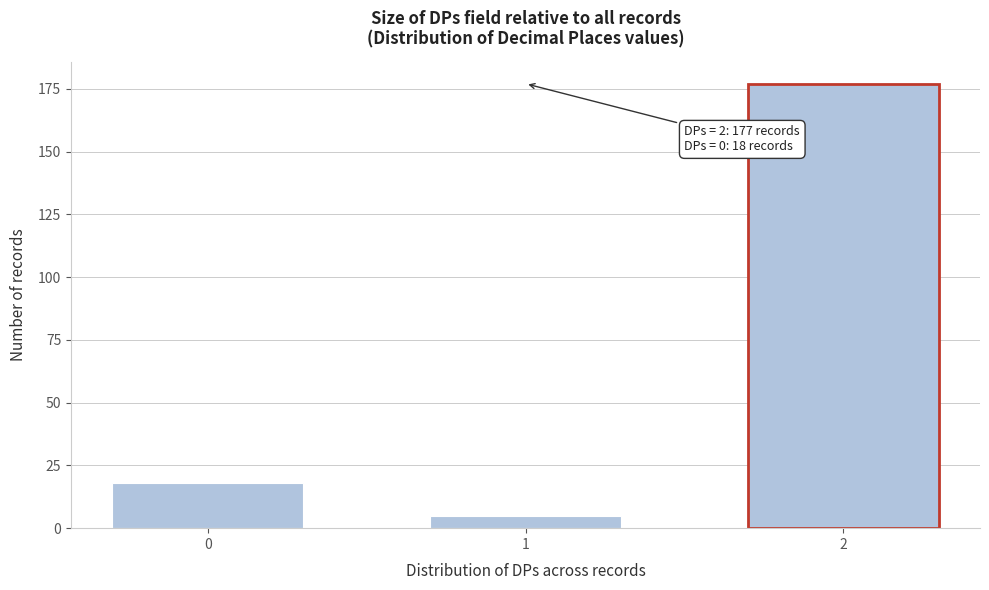

Reading left to right, what are all the values shown in this chart?

18	5	177